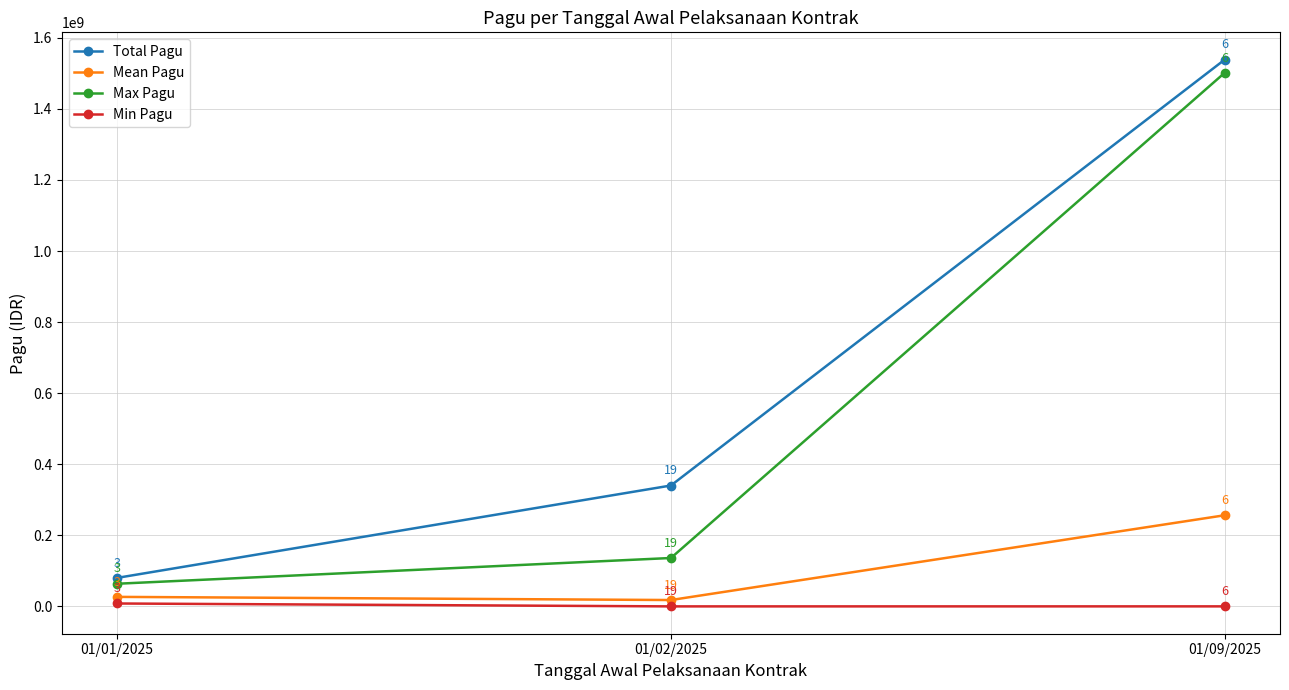

Reading left to right, extract all data points from this chart.

Total Pagu: 80300000	340200800	1538578000
Mean Pagu: 26766667	17905305	256429667
Max Pagu: 63740000	136200000	1501508000
Min Pagu: 8160000	10000	70000